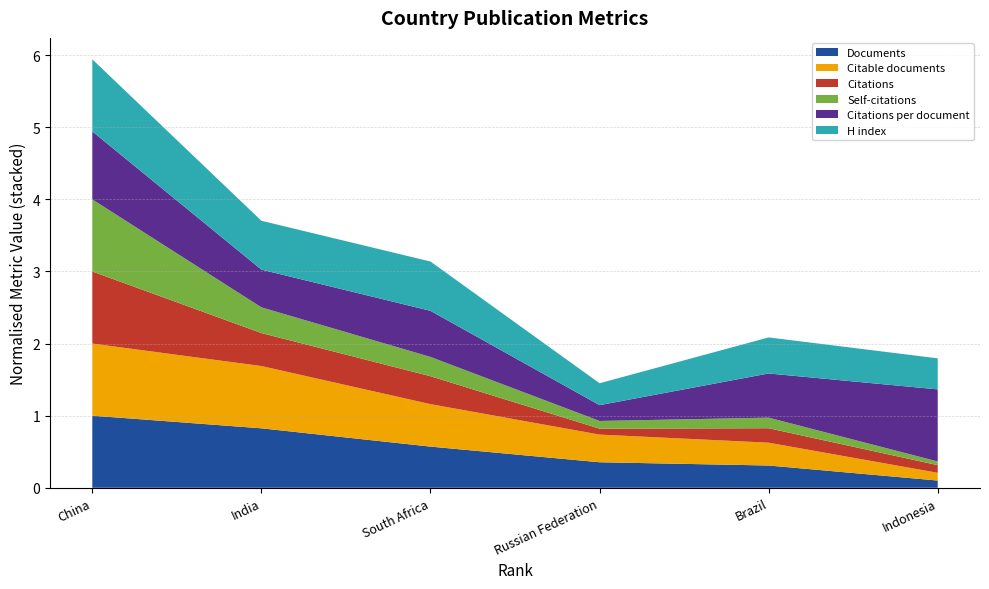

At which category is the sum across all series the highest?

China